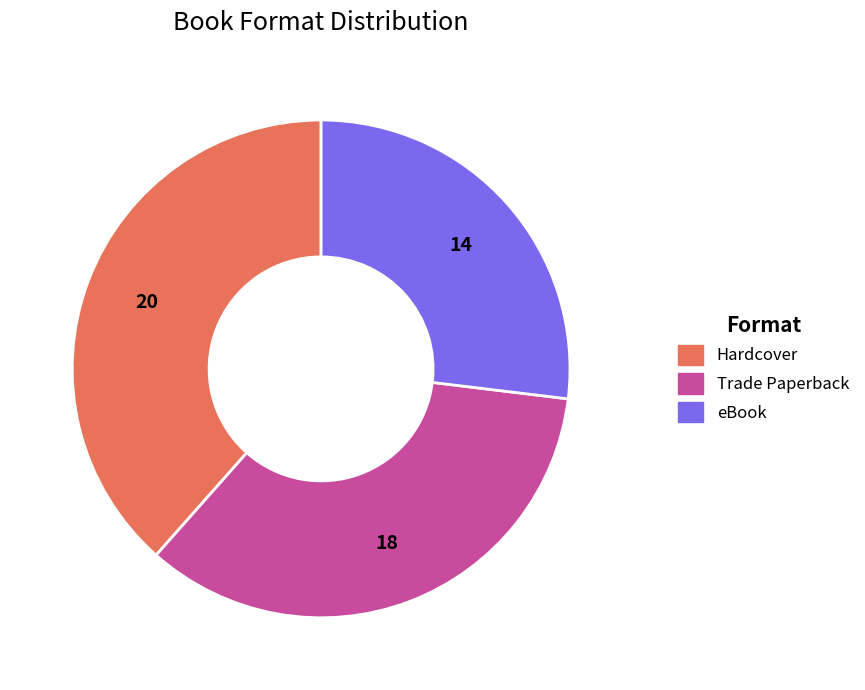

Does any single category account for the majority?

No